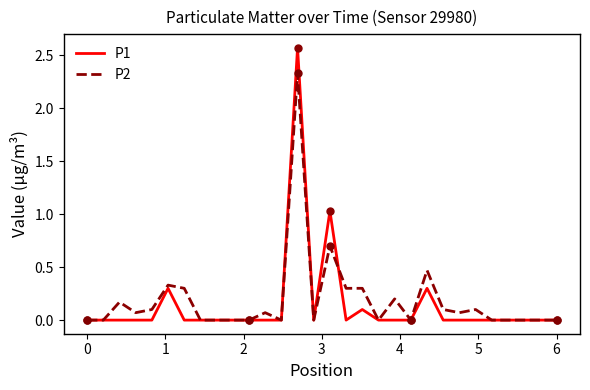

Which series has the largest range (max minus min)?

P1